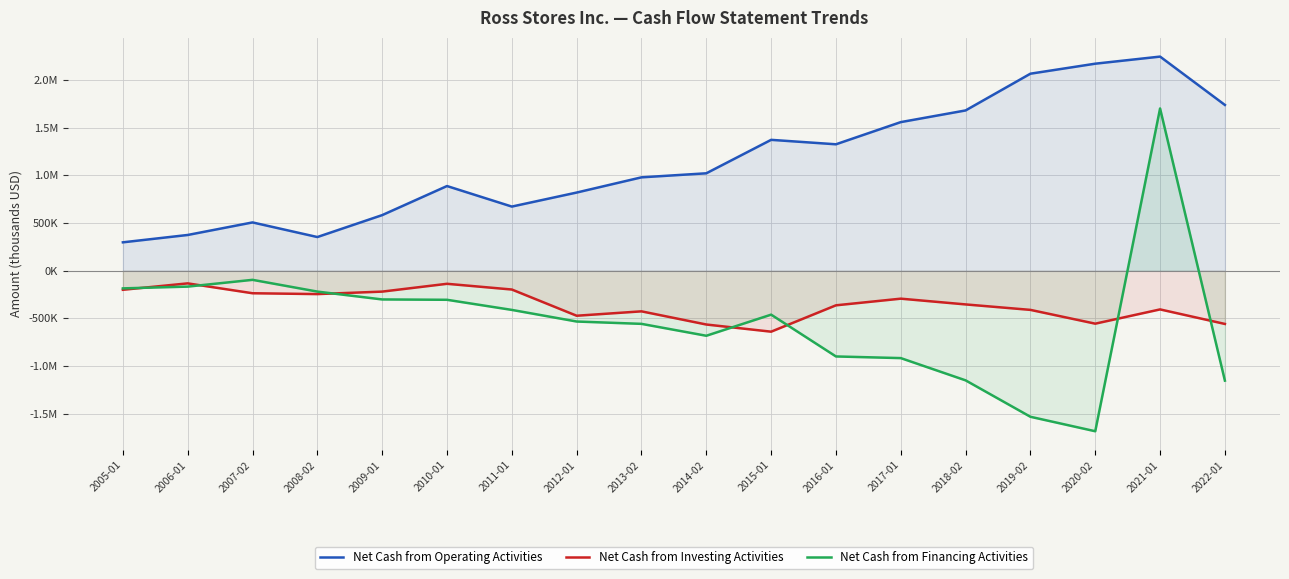

What is the difference between the second highest and minimum values in the Net Cash from Financing Activities series?

1587944